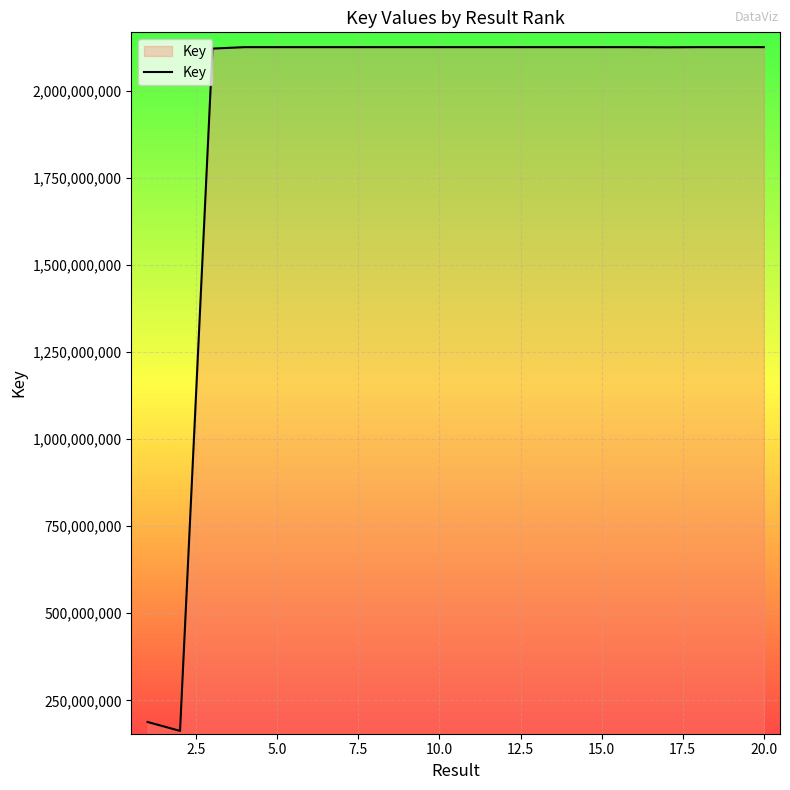

What is the minimum value shown in the chart?

162484383